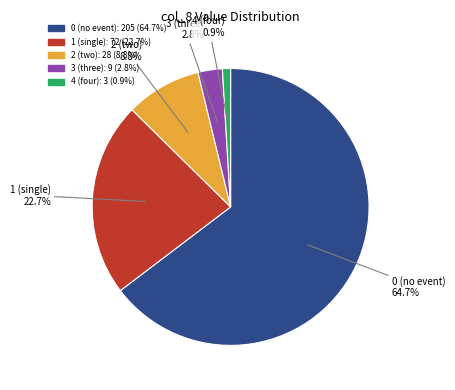

How many slices are in this pie chart?

5